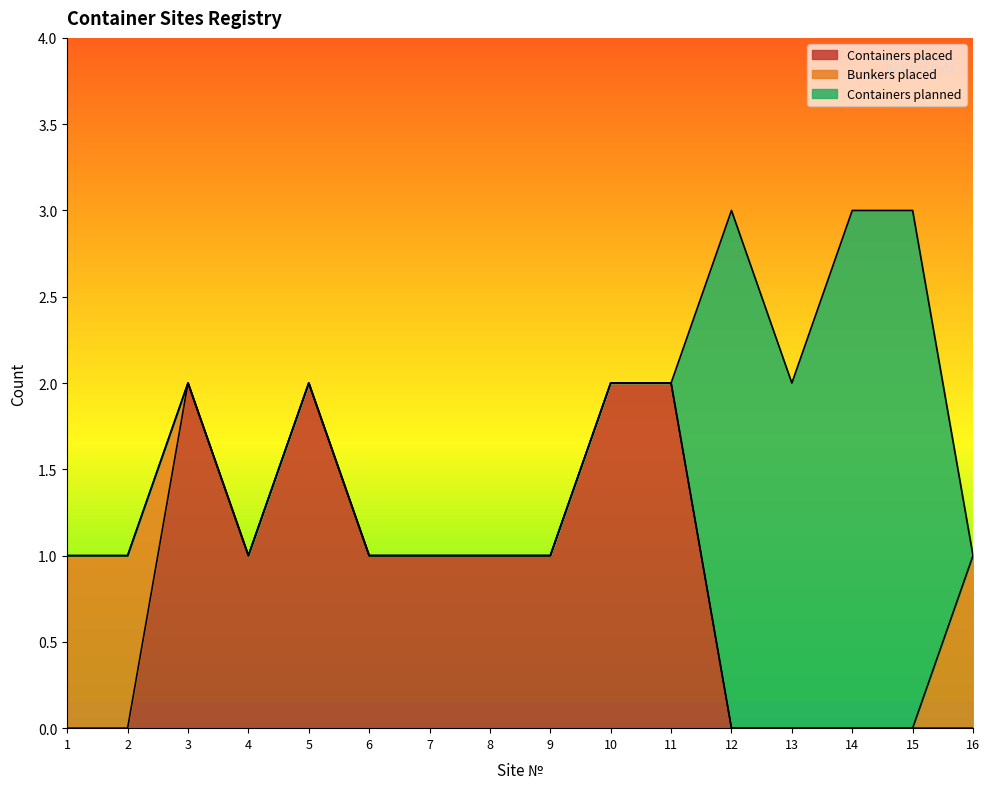

At how many categories does at least one series exceed 0?

16